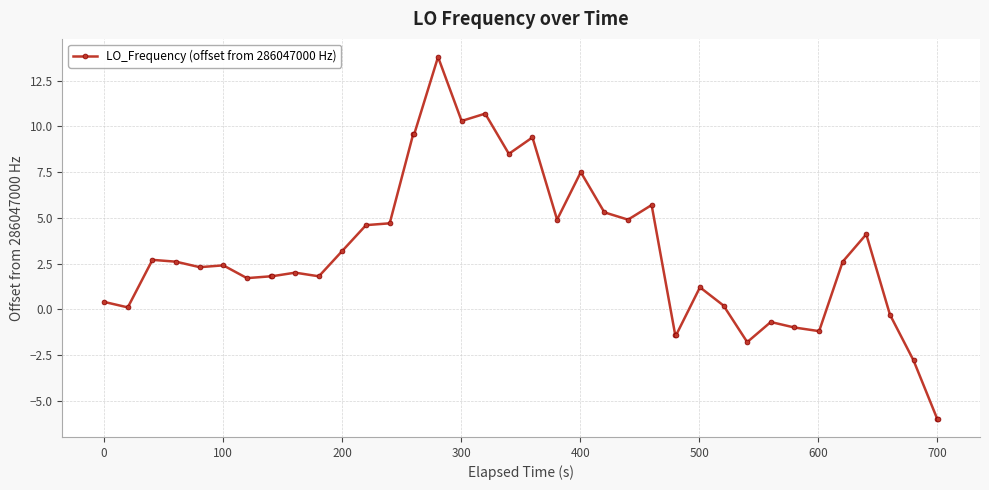

True or false: the data has more than 2 interior local peaks.

True